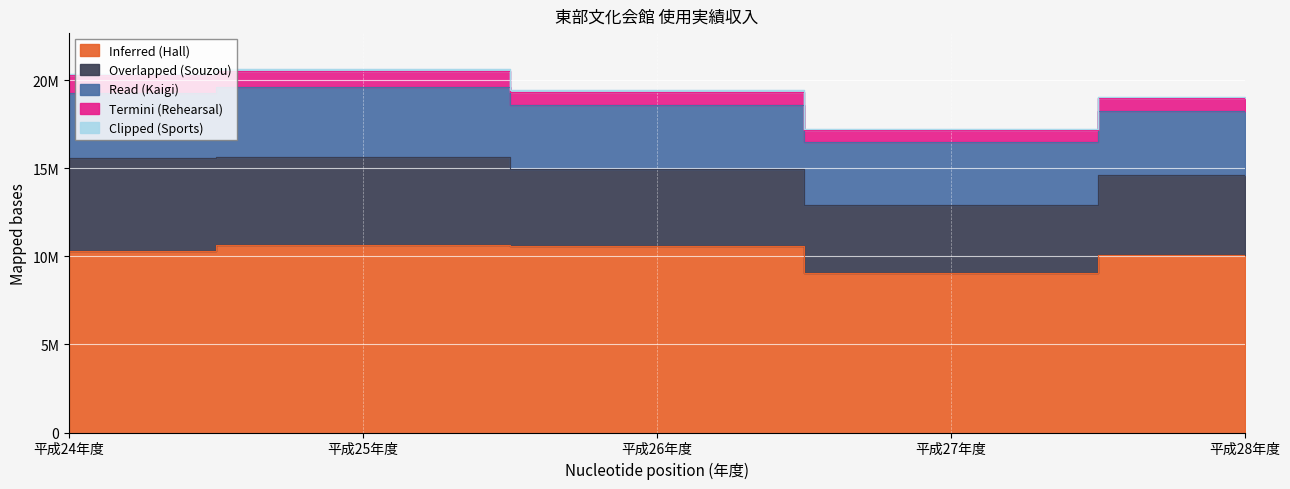

At which category does Read (Kaigi) reach its first local valley?

平成27年度